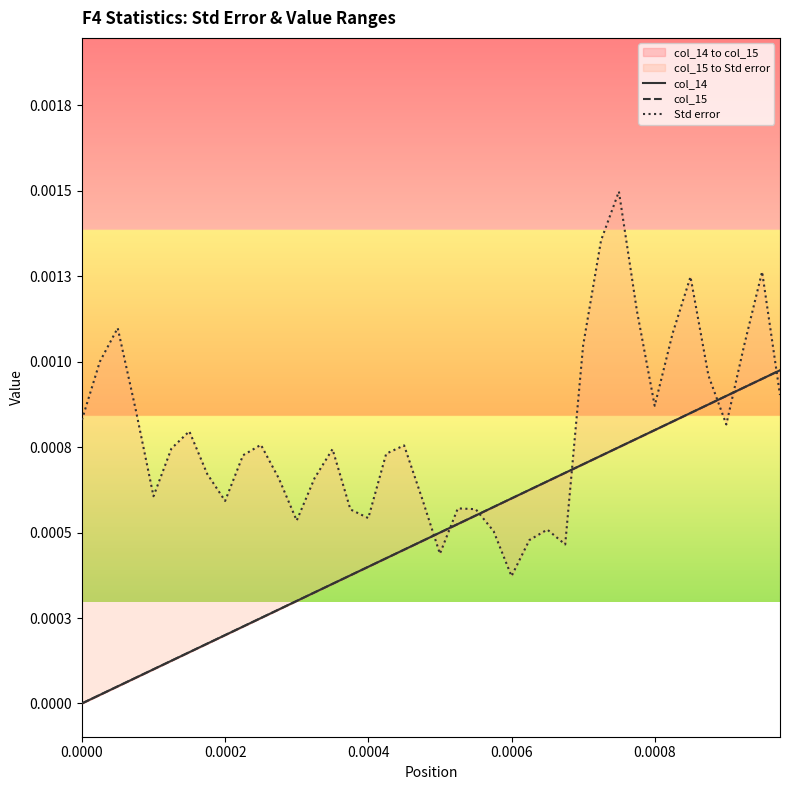

Reading left to right, transcribe all the data shown in this chart.

col_14: 0.0	0.0	0.0	0.0	0.0	0.0	0.0	0.0	0.0	0.0	0.0	0.0	0.0	0.0	0.0	0.0	0.0	0.0	0.0	0.0	0.0	0.0	0.0	0.0	0.0	0.0	0.0	0.0	0.0	0.0	0.0	0.0	0.0	0.0	0.0	0.0	0.0	0.0	0.0	0.0
col_15: 0.0	0.0	0.0	0.0	0.0	0.0	0.0	0.0	0.0	0.0	0.0	0.0	0.0	0.0	0.0	0.0	0.0	0.0	0.0	0.0	0.0	0.0	0.0	0.0	0.0	0.0	0.0	0.0	0.0	0.0	0.0	0.0	0.0	0.0	0.0	0.0	0.0	0.0	0.0	0.0
Std error: 0.0	0.0	0.0	0.0	0.0	0.0	0.0	0.0	0.0	0.0	0.0	0.0	0.0	0.0	0.0	0.0	0.0	0.0	0.0	0.0	0.0	0.0	0.0	0.0	0.0	0.0	0.0	0.0	0.0	0.0	0.0	0.0	0.0	0.0	0.0	0.0	0.0	0.0	0.0	0.0